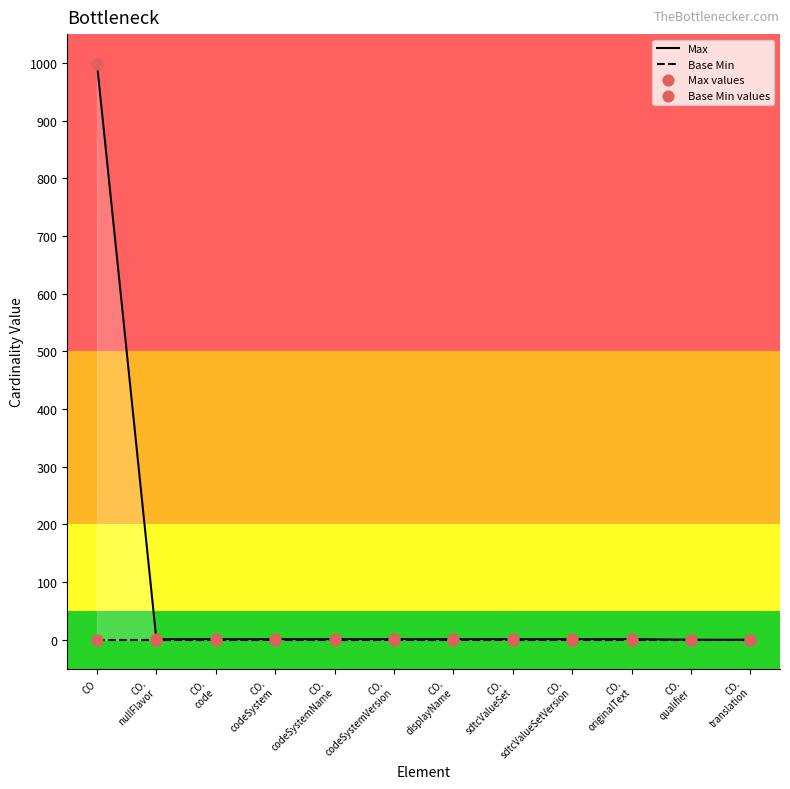

Which series reaches the minimum Y coordinate?

Max